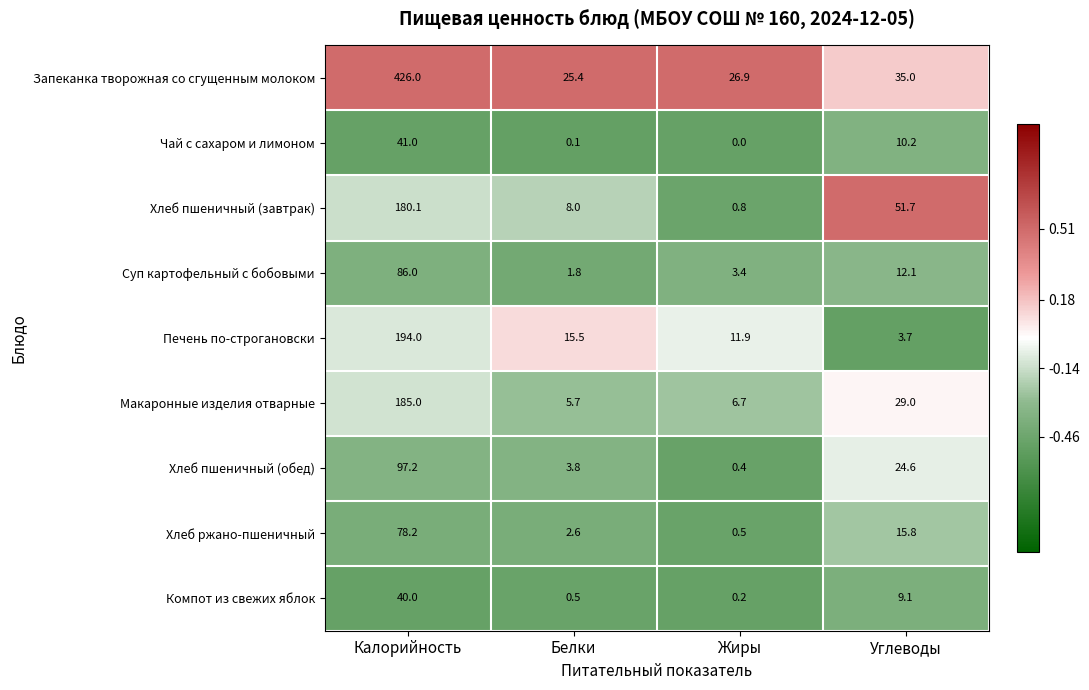

What is the smallest value displayed?

0.0